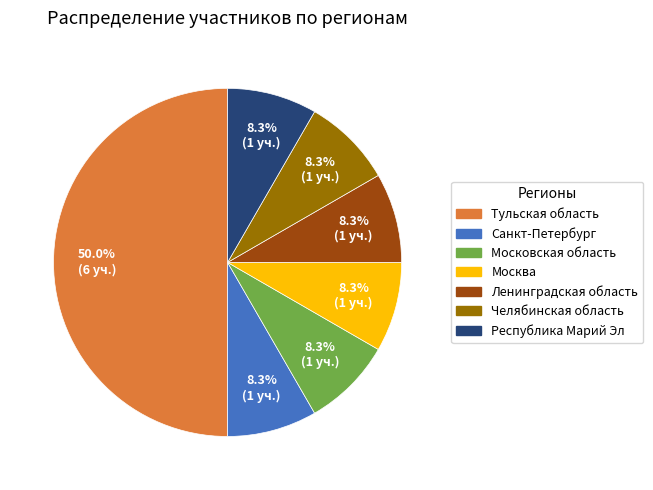

To the nearest percent, what percentage of the pie is Московская область?

8%